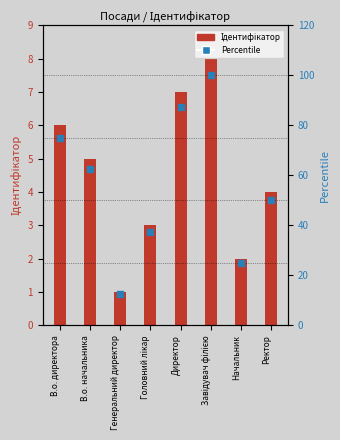

At how many categories does at least one series exceed 96?

1